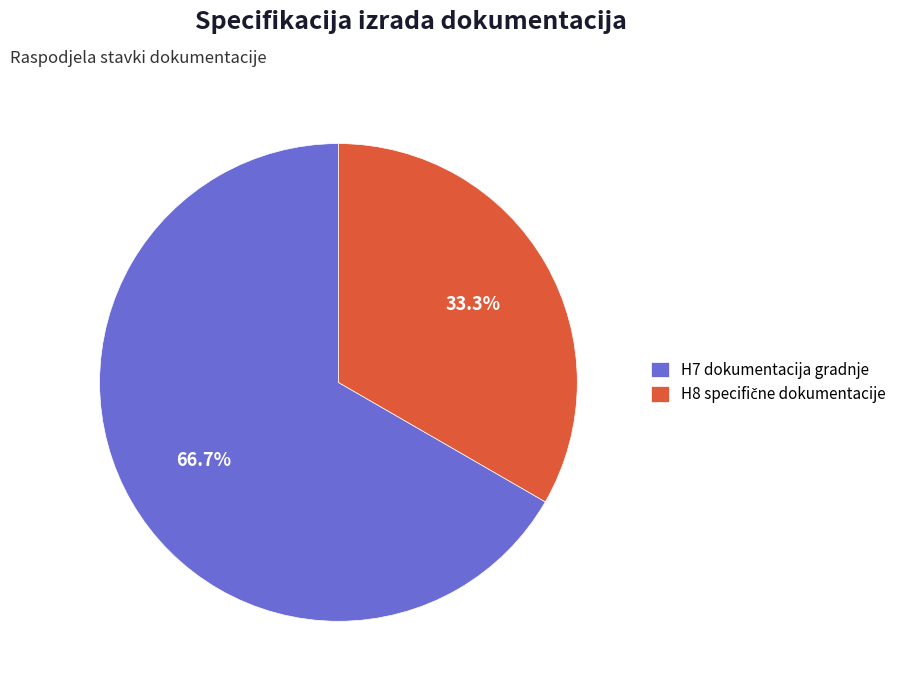

Does any single category account for the majority?

Yes